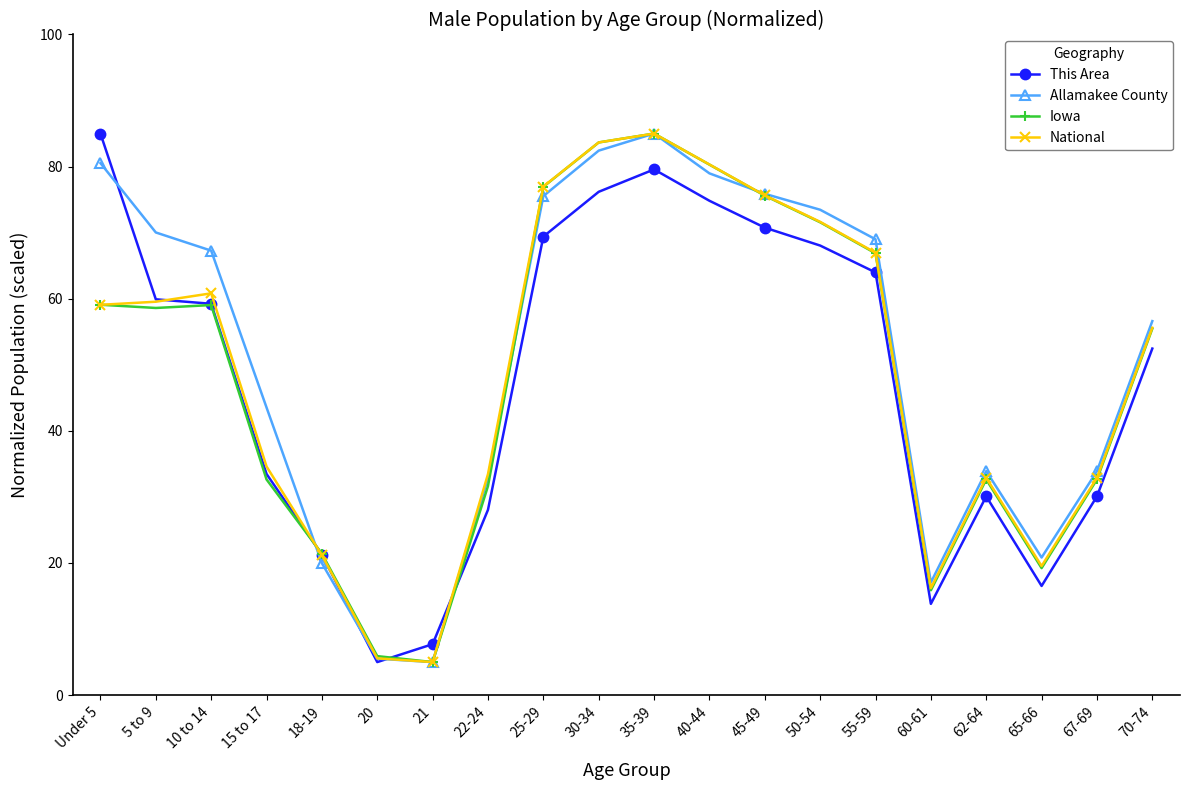

True or false: Allamakee County has more than 2 points higher than both neighbors.

False